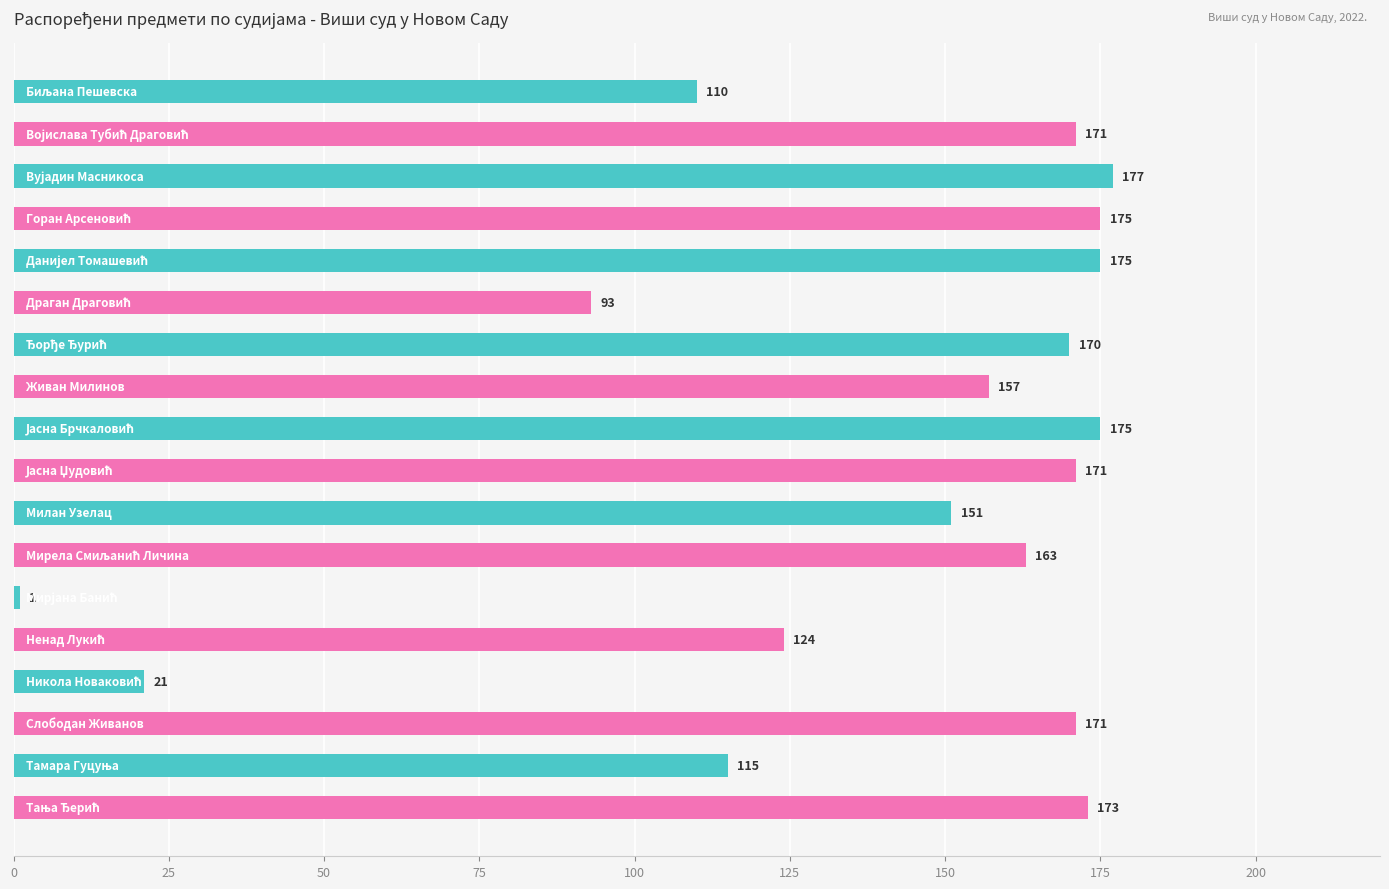

What is the maximum value shown in the chart?

177